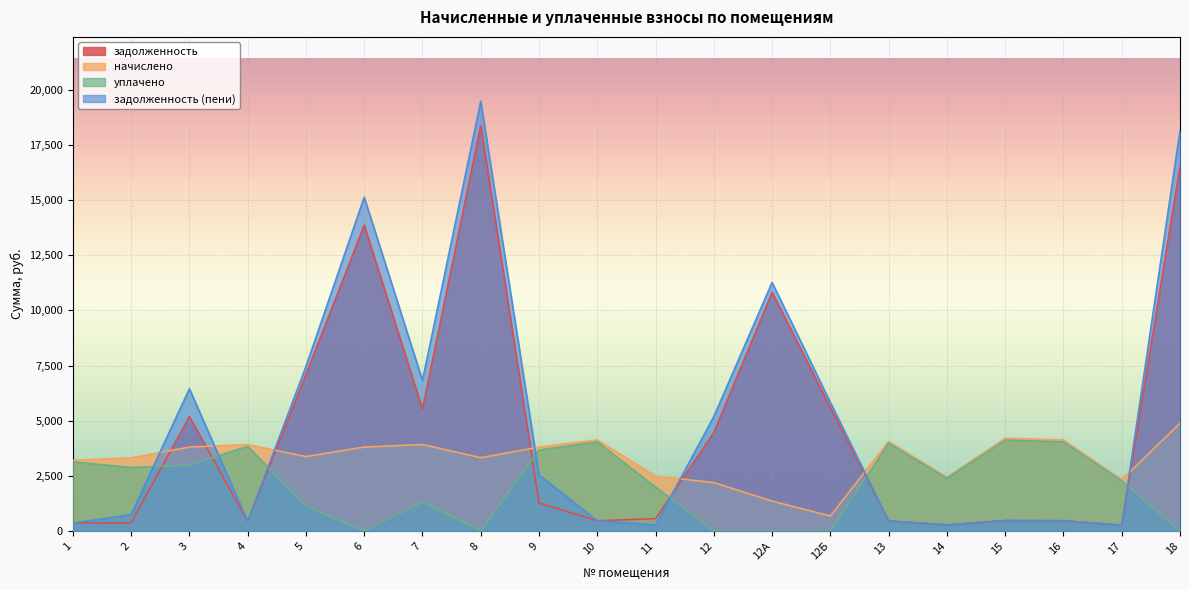

At which category does уплачено reach its first local valley?

2